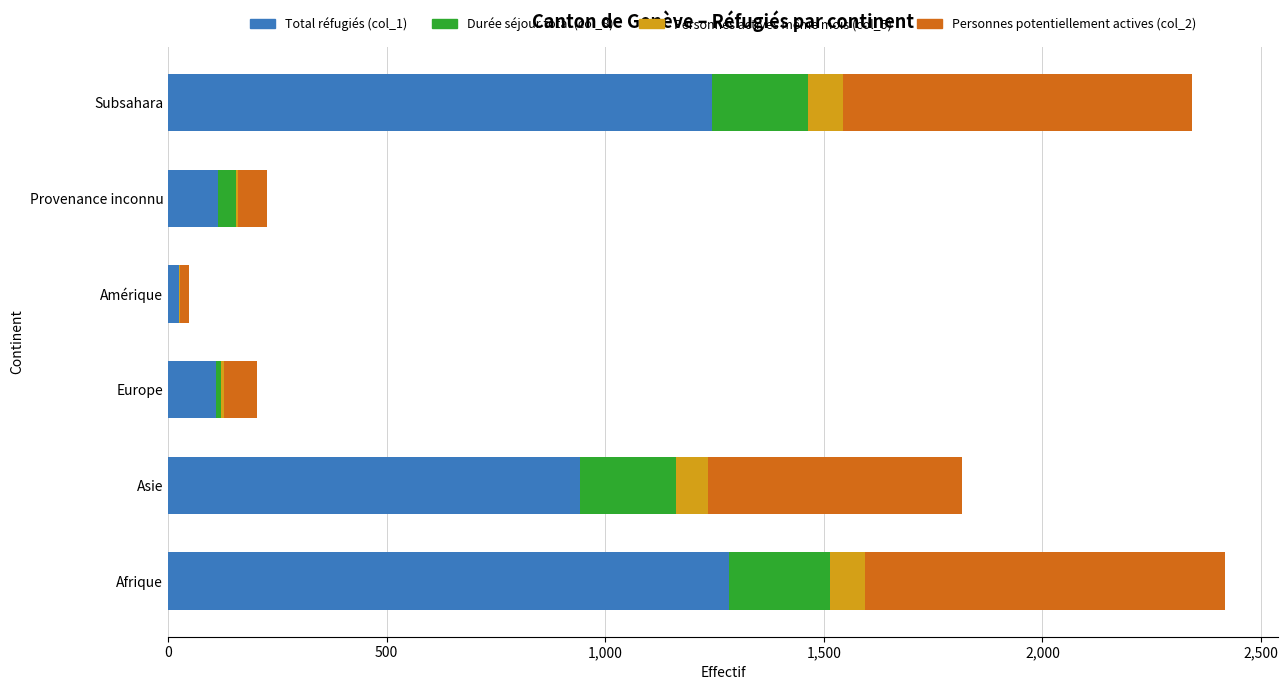

What is the total value across all series at Asie?

1817